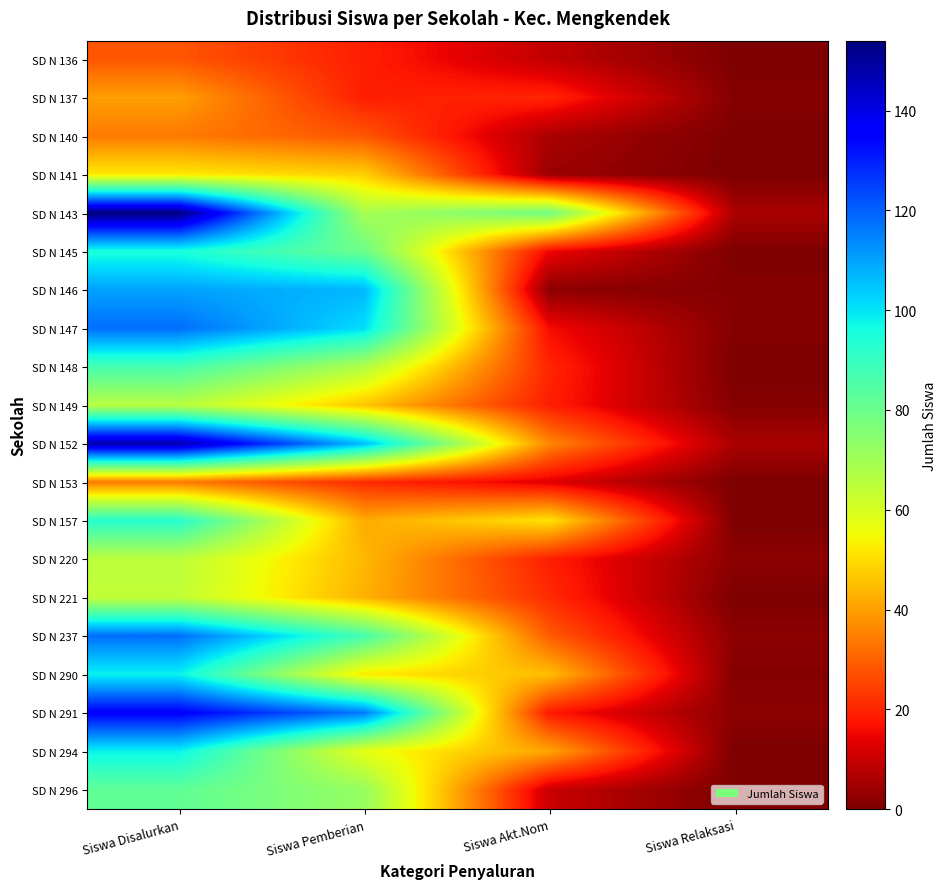

Count the number of data series in this chart.

20